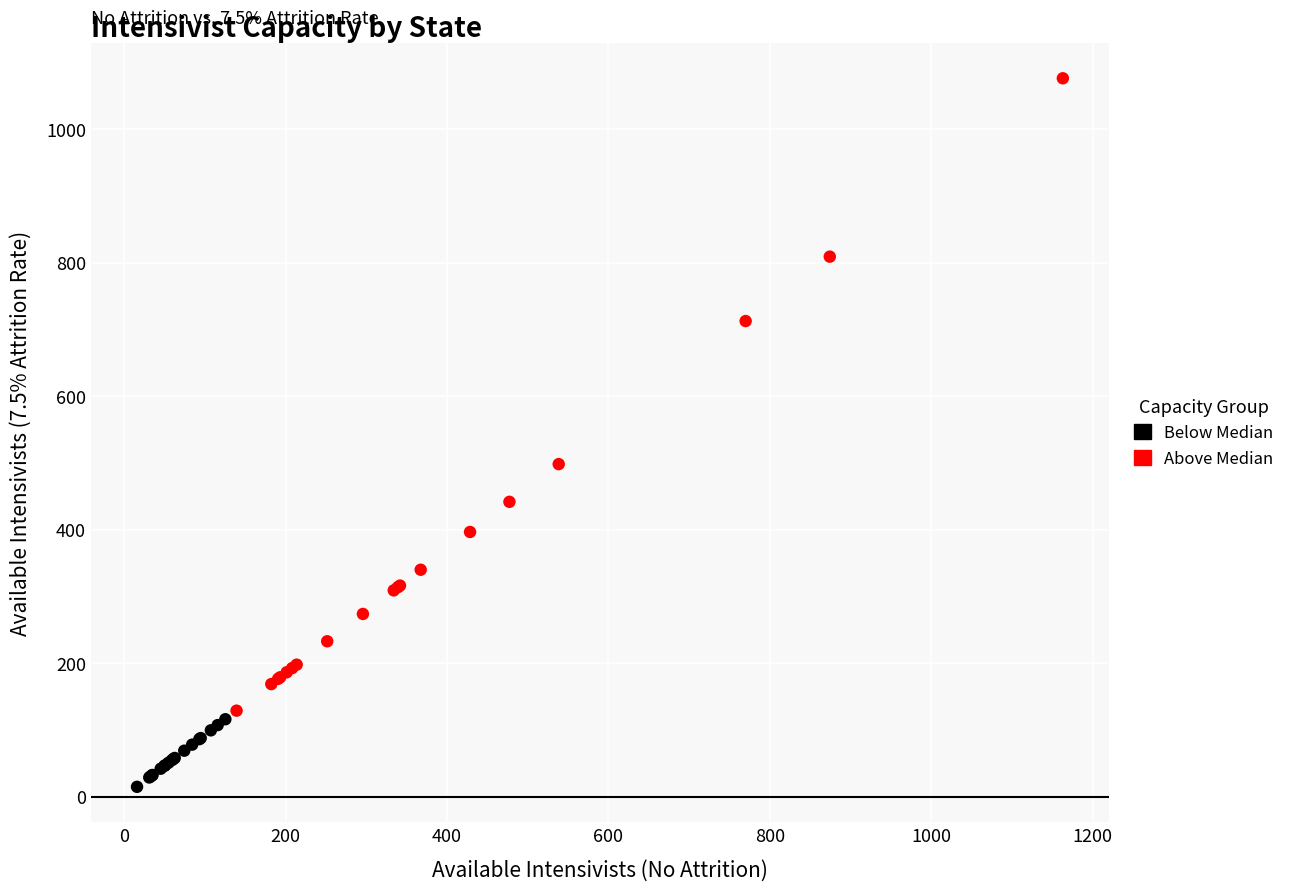

Which series reaches the maximum Y coordinate?

Above Median